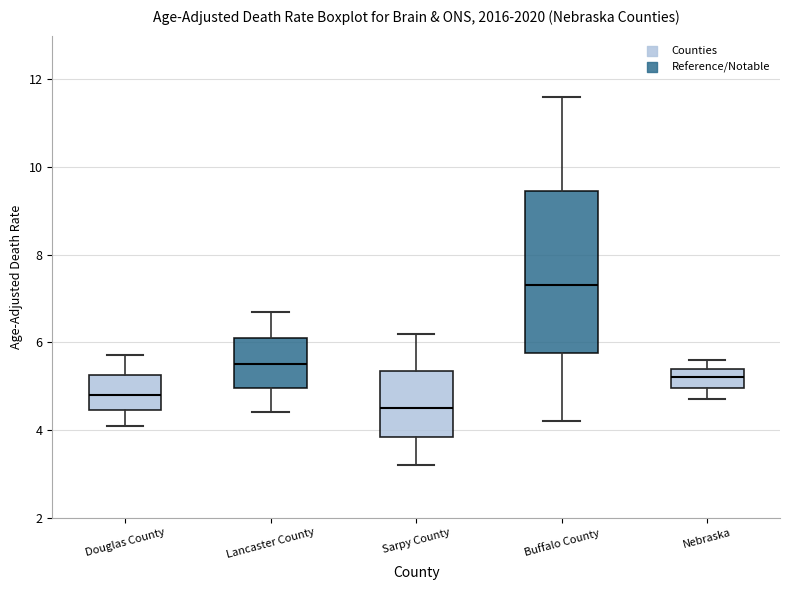

Which box has the lowest median line?

Sarpy County